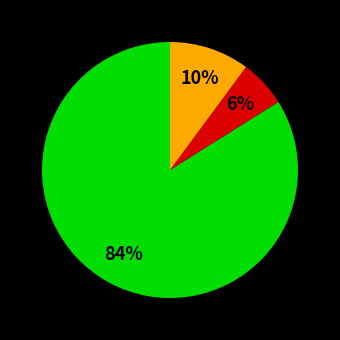

To the nearest percent, what is the difference between the largest and smallest slice percentages?

78%